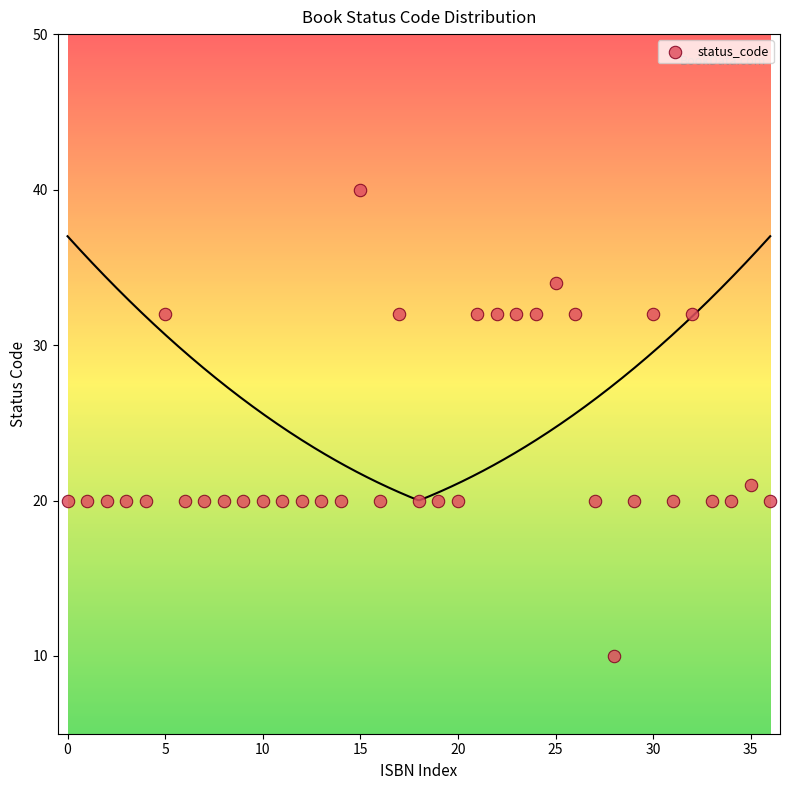

What Y value in the scatter plot is closest to 25?

21